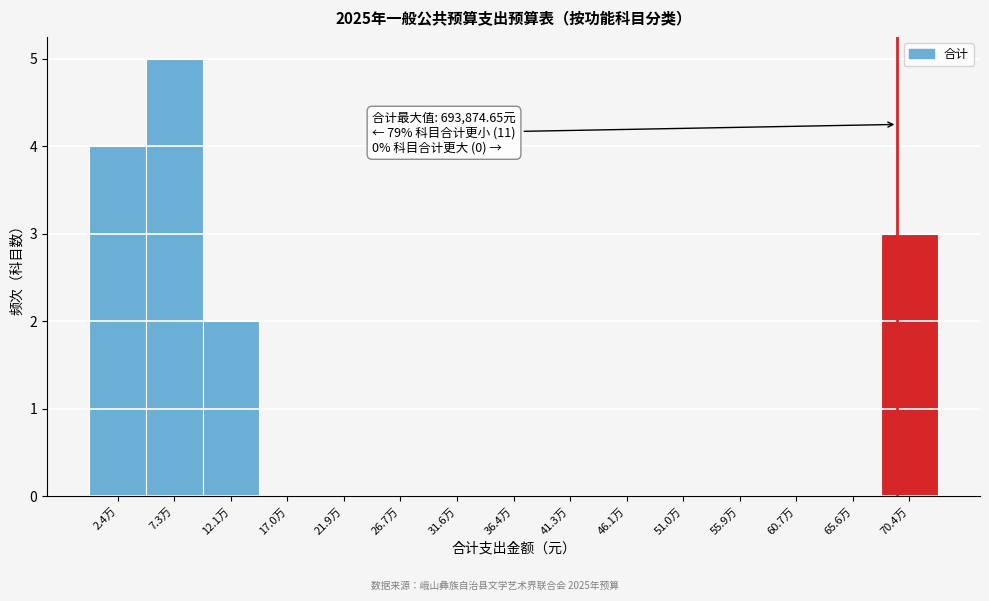

Reading left to right, transcribe all the data shown in this chart.

2.4万=4	7.3万=5	12.1万=2	17.0万=0	21.9万=0	26.7万=0	31.6万=0	36.4万=0	41.3万=0	46.1万=0	51.0万=0	55.9万=0	60.7万=0	65.6万=0	70.4万=3